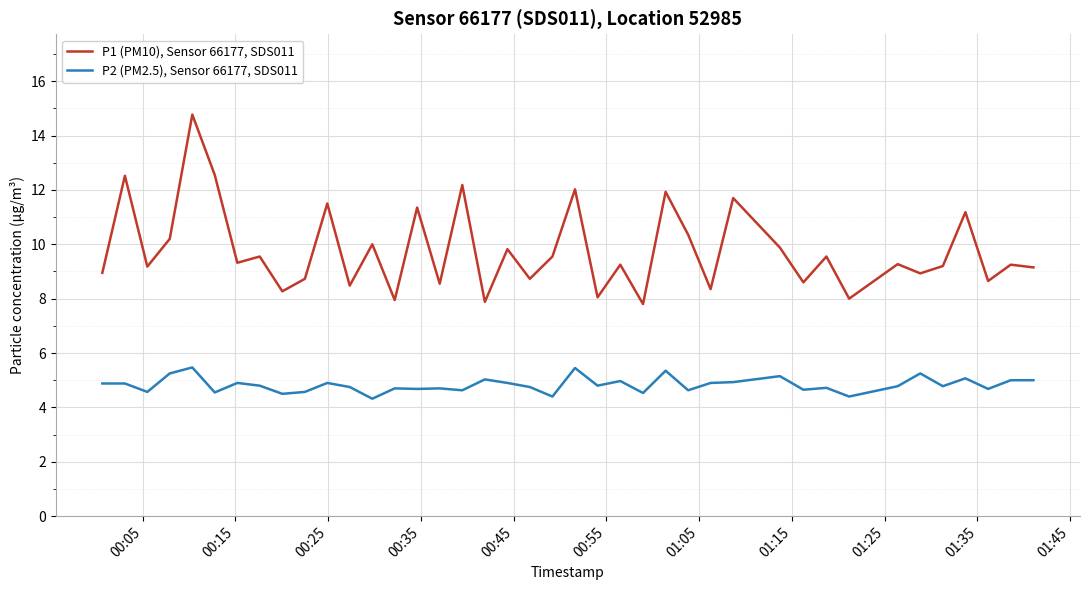

Rank the series by their maximum value, from lowest to highest.

P2 (PM2.5), Sensor 66177, SDS011, P1 (PM10), Sensor 66177, SDS011